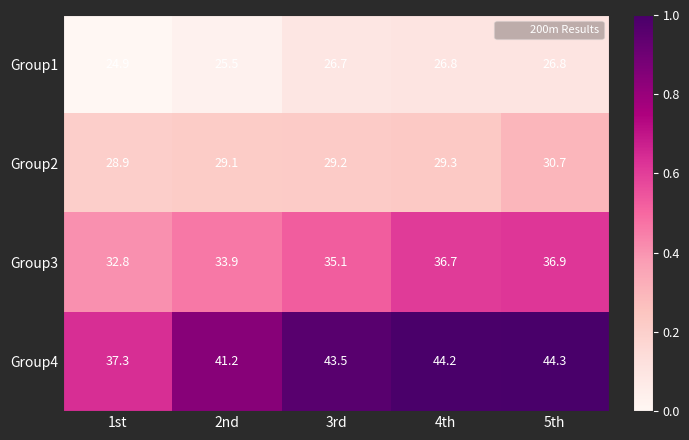

List the series in order of their peak value, highest first.

Group4, Group3, Group2, Group1